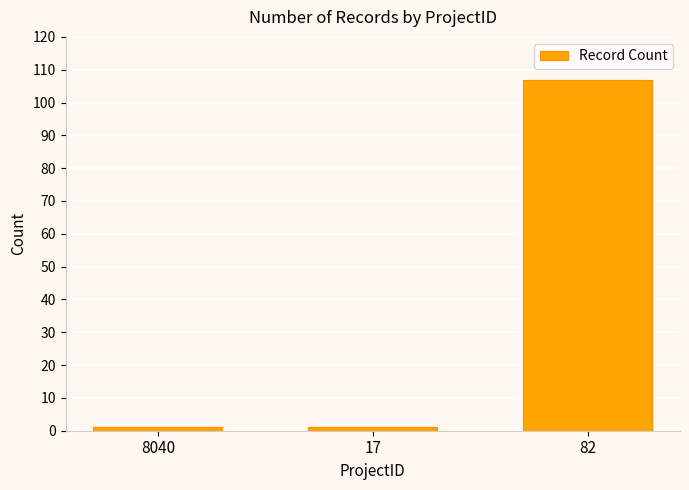

The chart shows a value of 1 at 17. True or false?

True